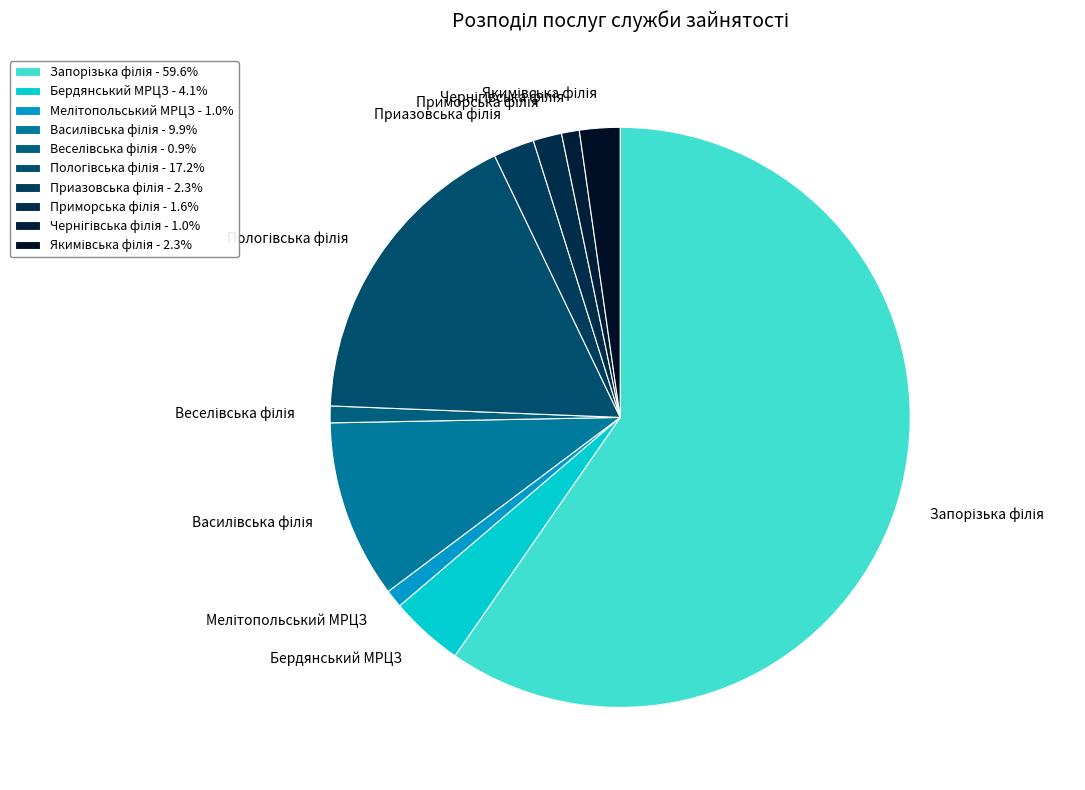

How many segments does this pie chart have?

10